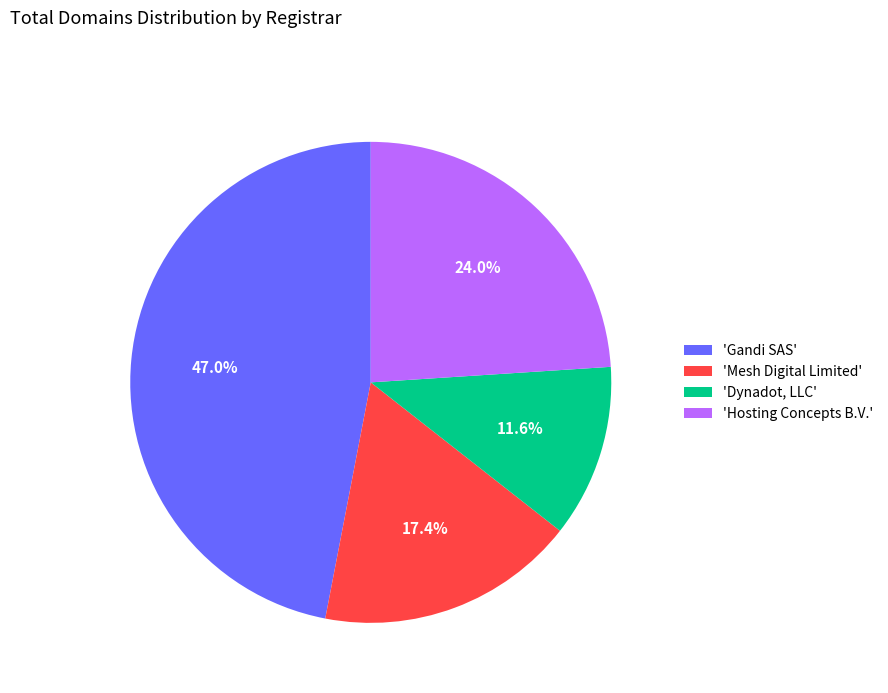

Is there a majority slice in this chart?

No